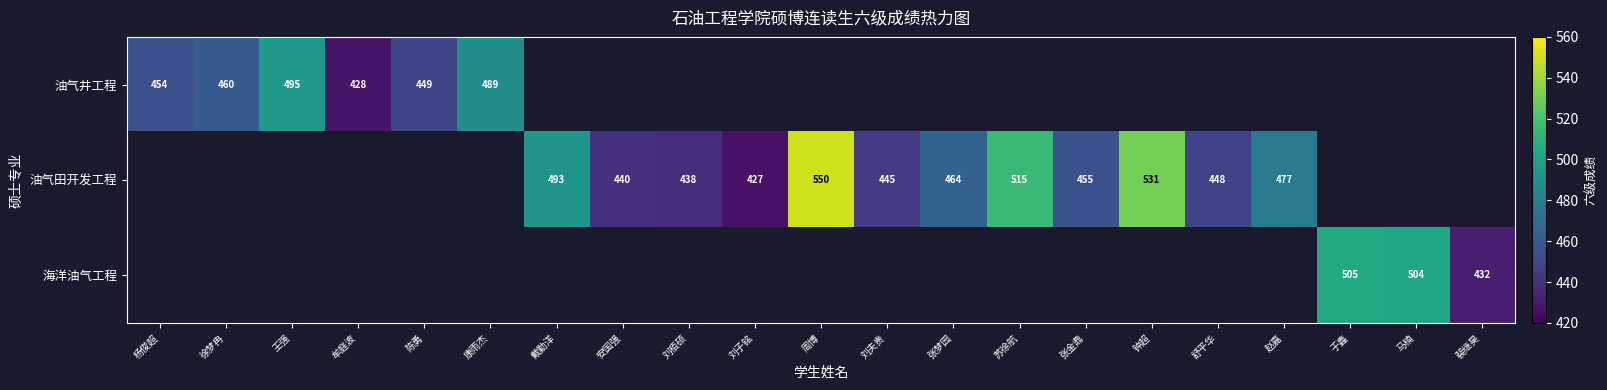

Which label corresponds to the smallest value in the chart?

刘子铭